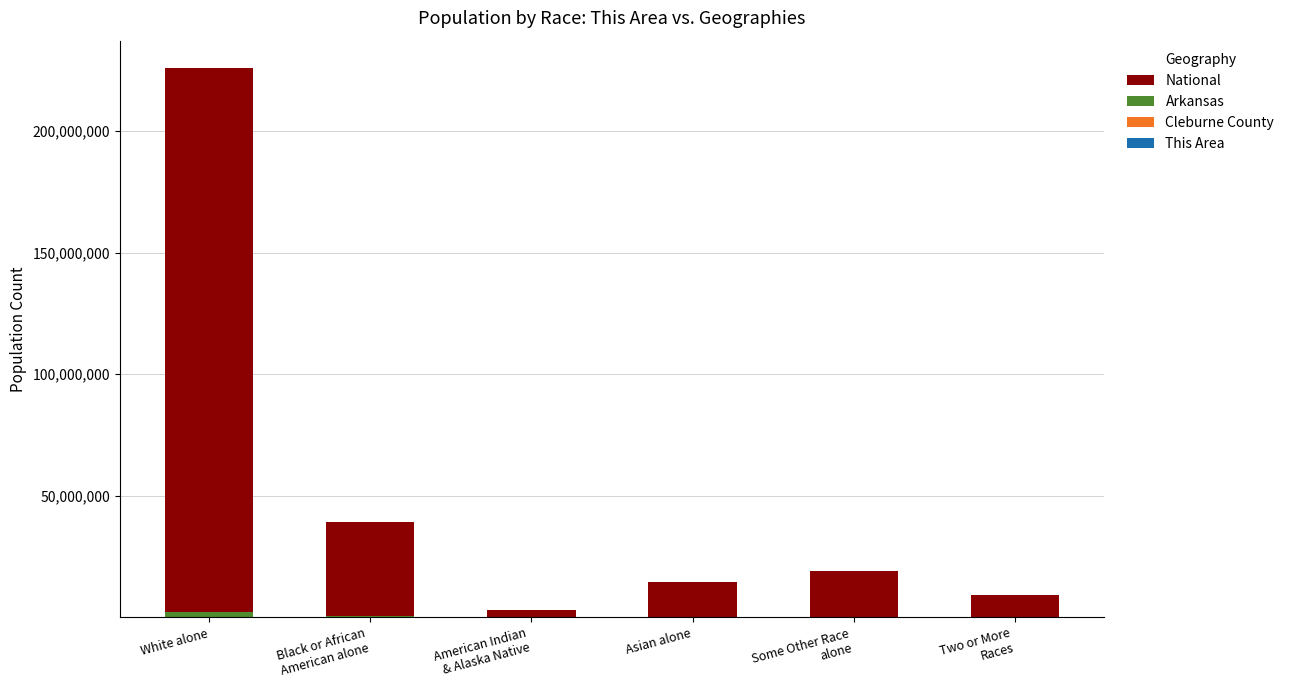

What is the total value across all series at Asian alone?

14710410